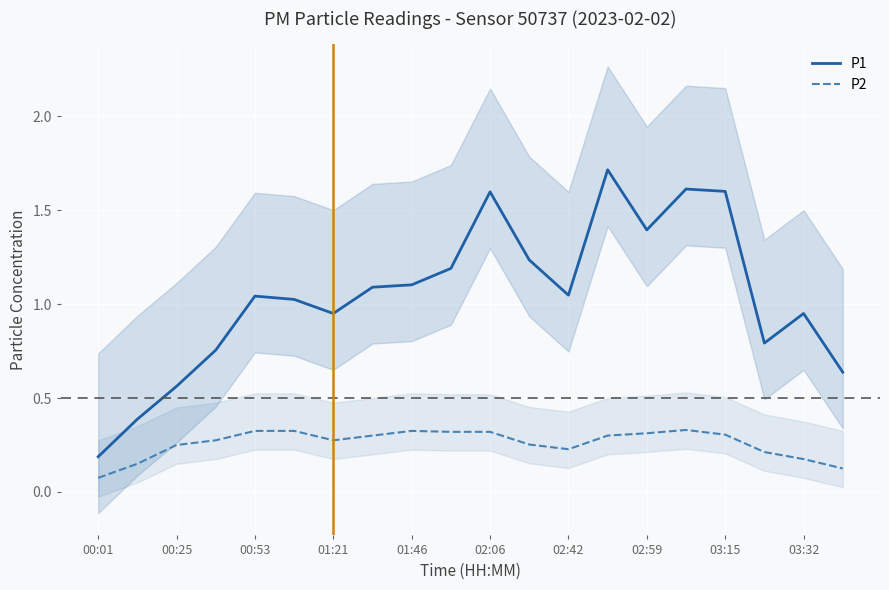

Which series has the largest range (max minus min)?

P1